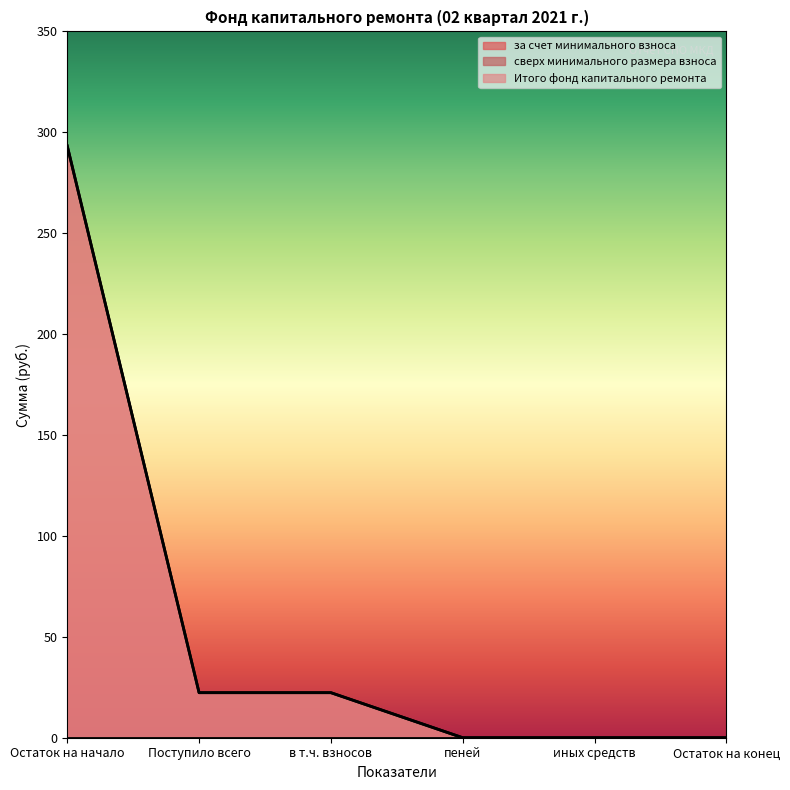

Which series has the largest total across all categories?

за счет минимального взноса